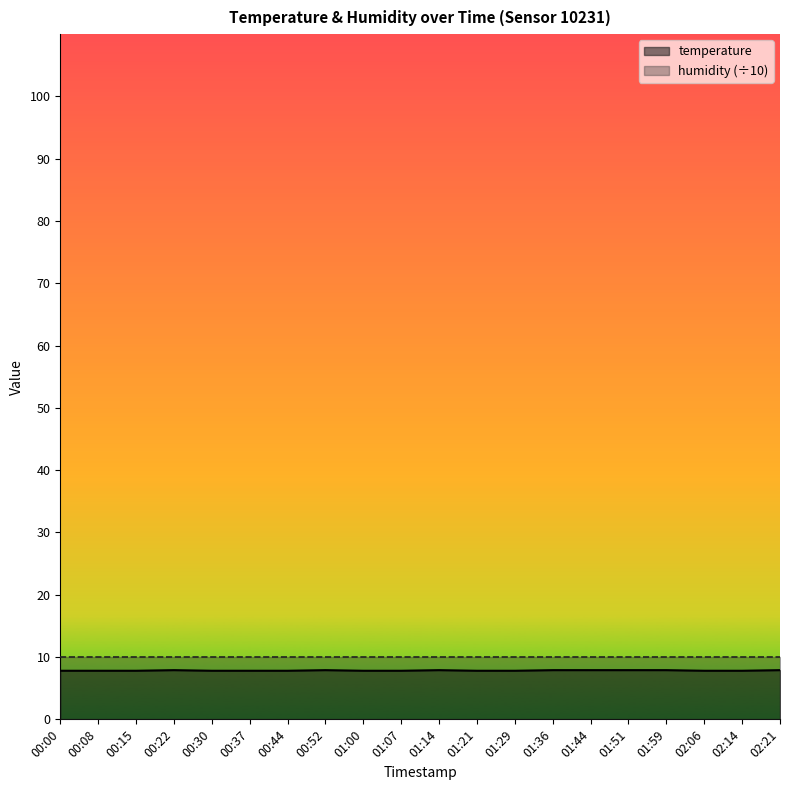

What is the value of the 14th point from the left?

7.9